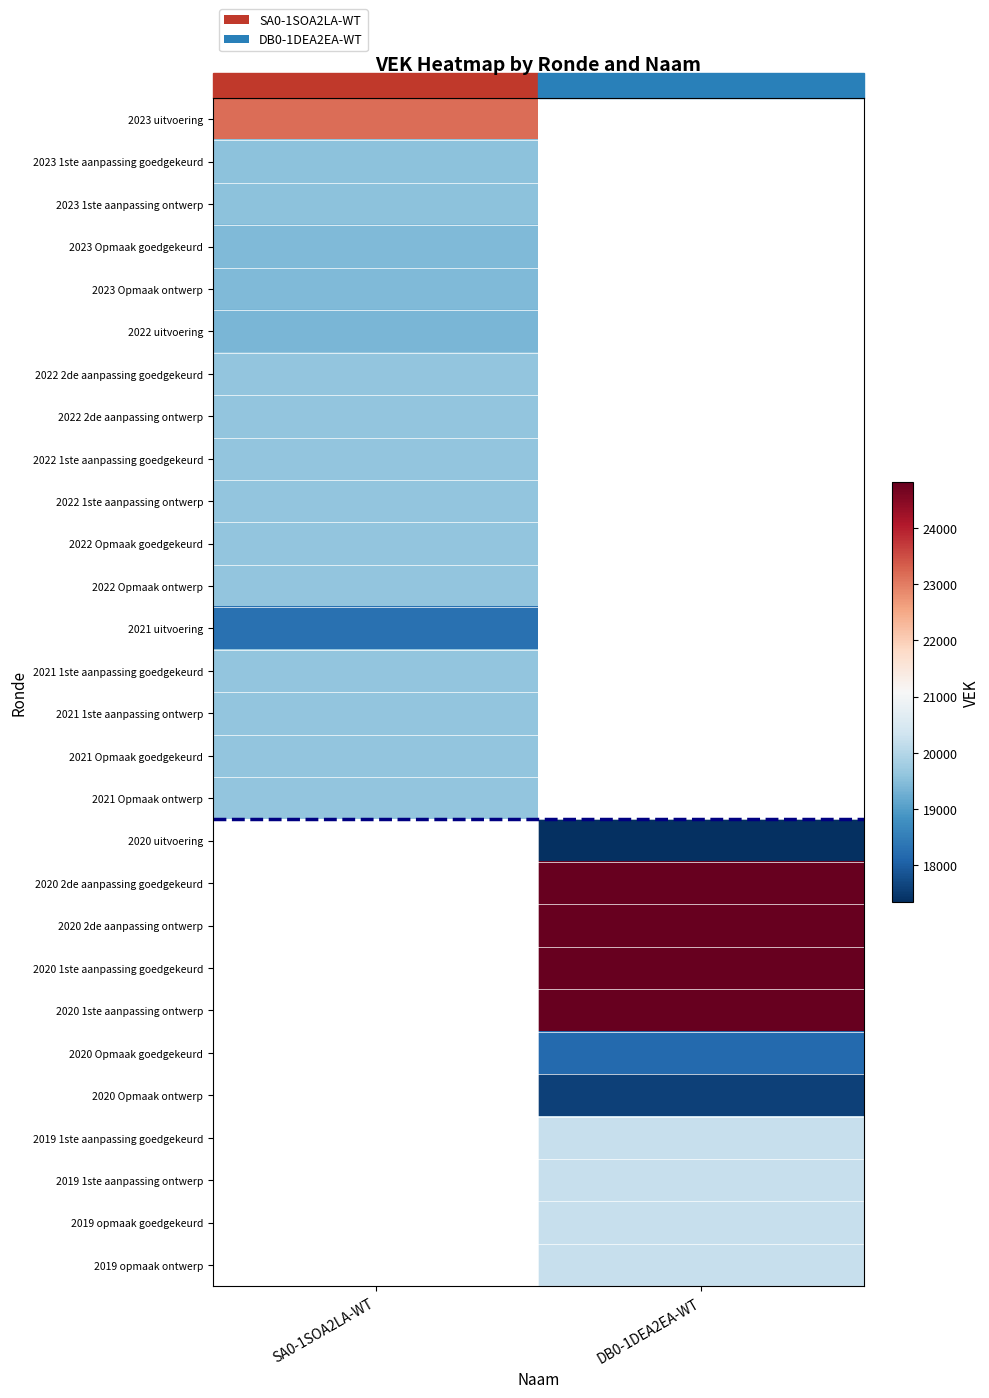

Is the value of 2023 1ste aanpassing ontwerp at DB0-1DEA2EA-WT greater than the value of 2023 Opmaak ontwerp at DB0-1DEA2EA-WT?

No